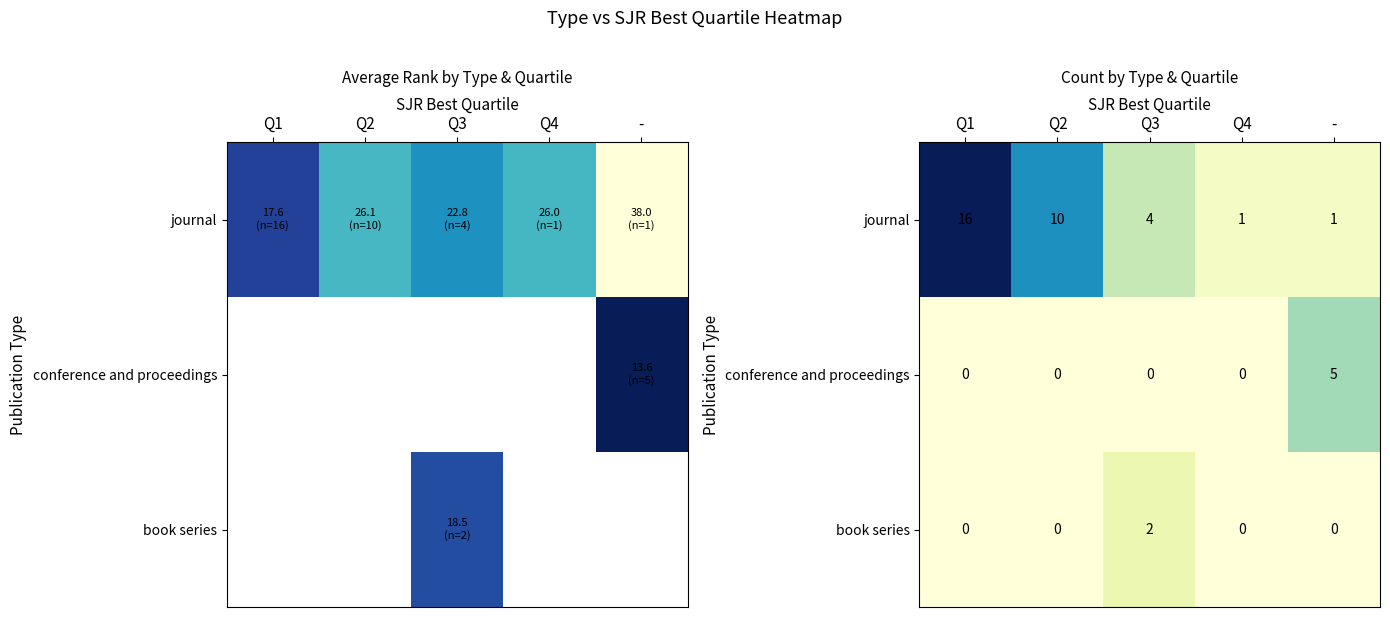

What is the difference between the second highest and minimum values in the journal series?

9